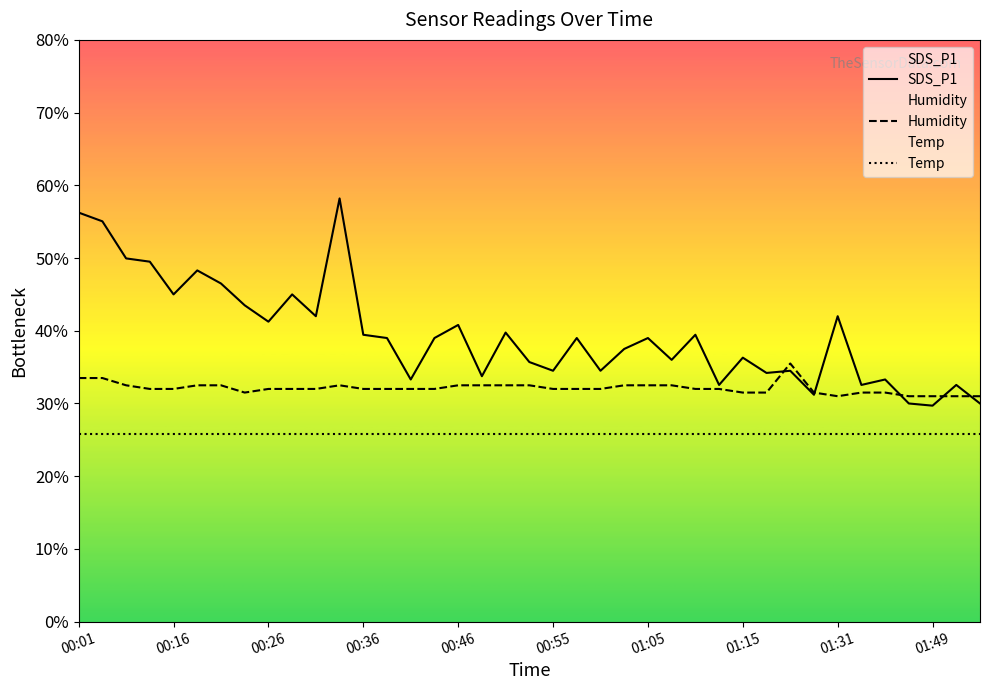

How many values in the SDS_P1 series are below 39?

18